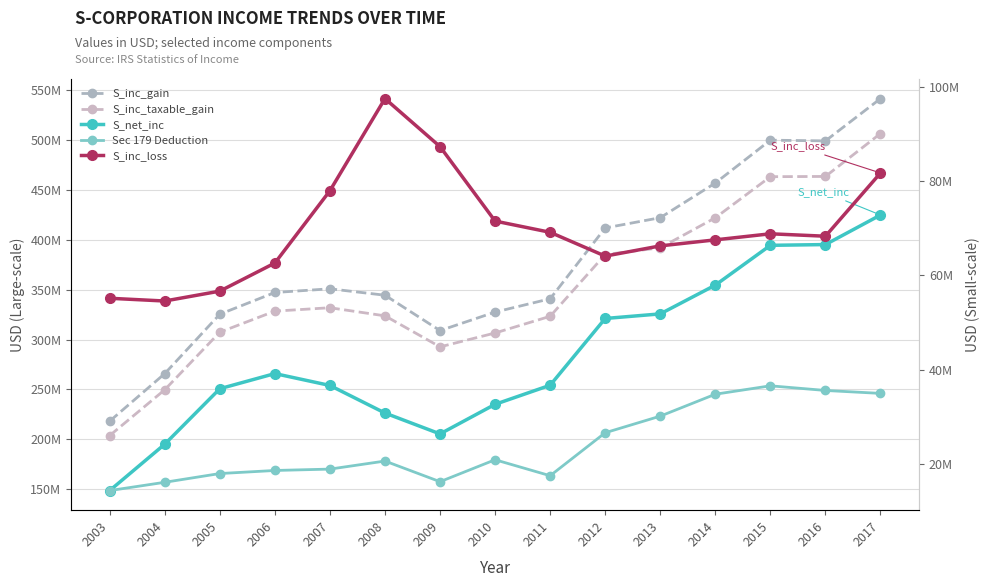

At how many categories does at least one series exceed 393096649?

6